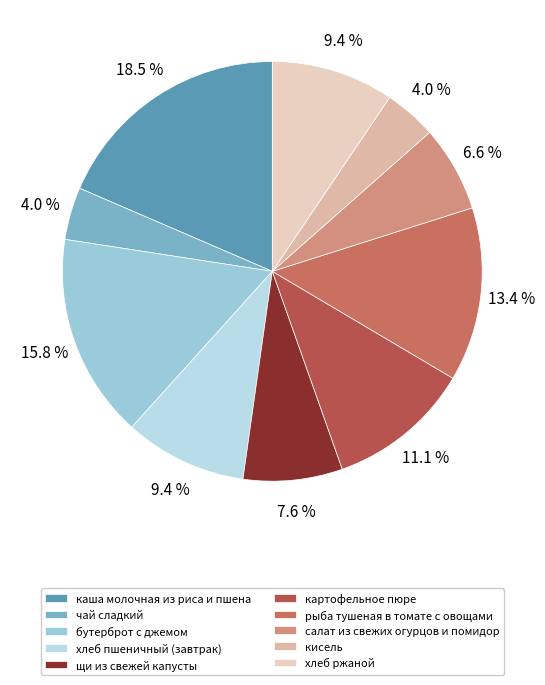

True or false: кисель accounts for 4% of the total.

True